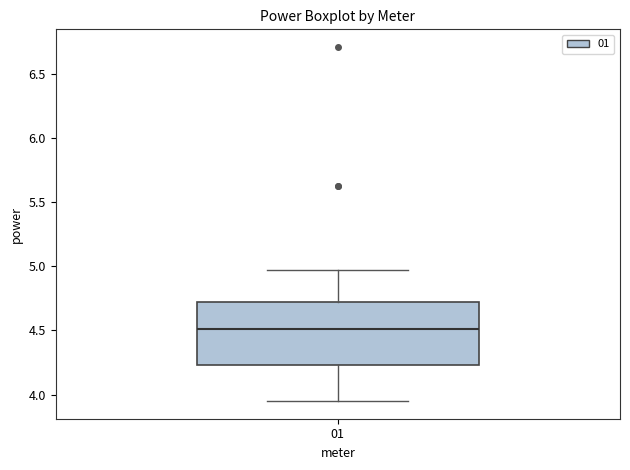

Read this box plot against the y-axis: the position of the median line, the range covered by the box, and the ends of both whiskers. The values are not printed on the chart, so give them approximately, as read against the axis.

median 4.50, box 4.25 to 4.70, whiskers 3.95 to 4.95